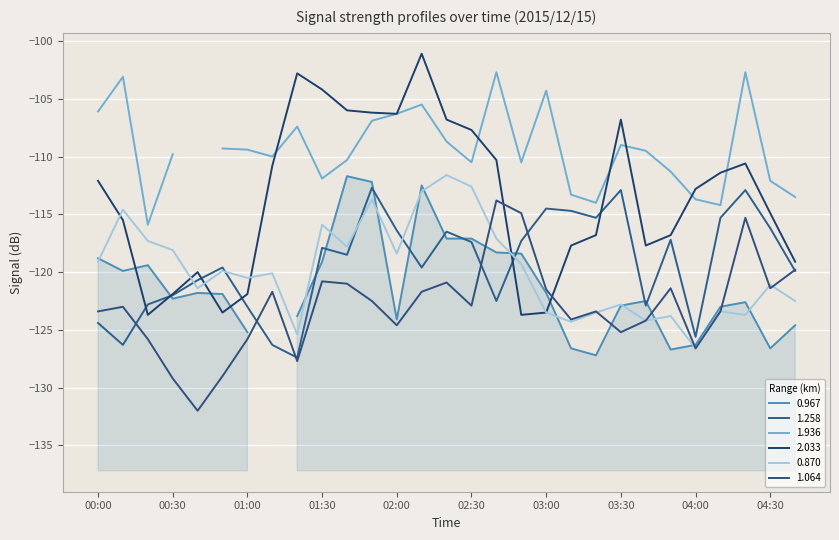

What is the minimum value shown in the chart?

-132.0